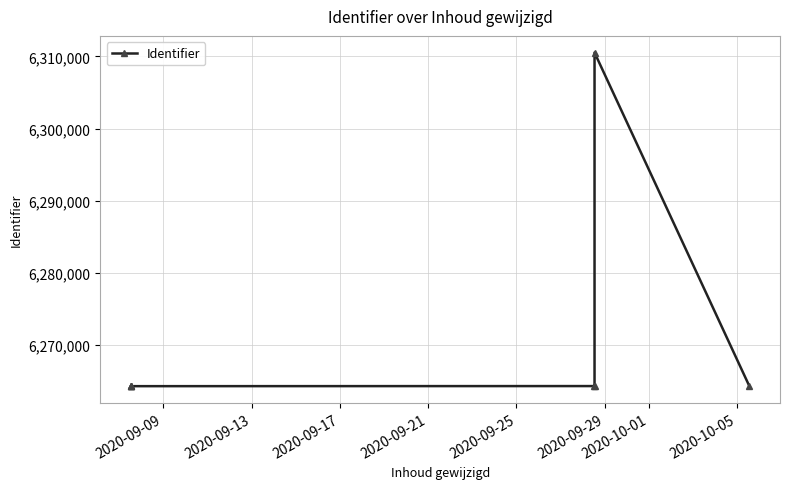

Is this an area chart (filled region under the line)?

No